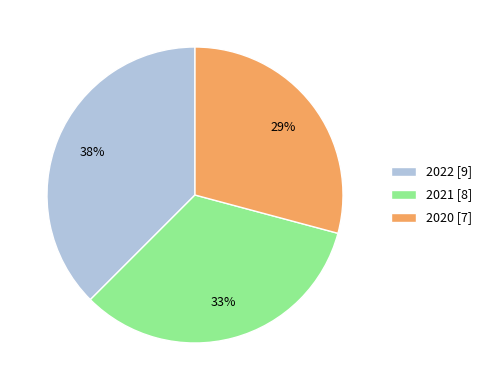

How many slices are in this pie chart?

3